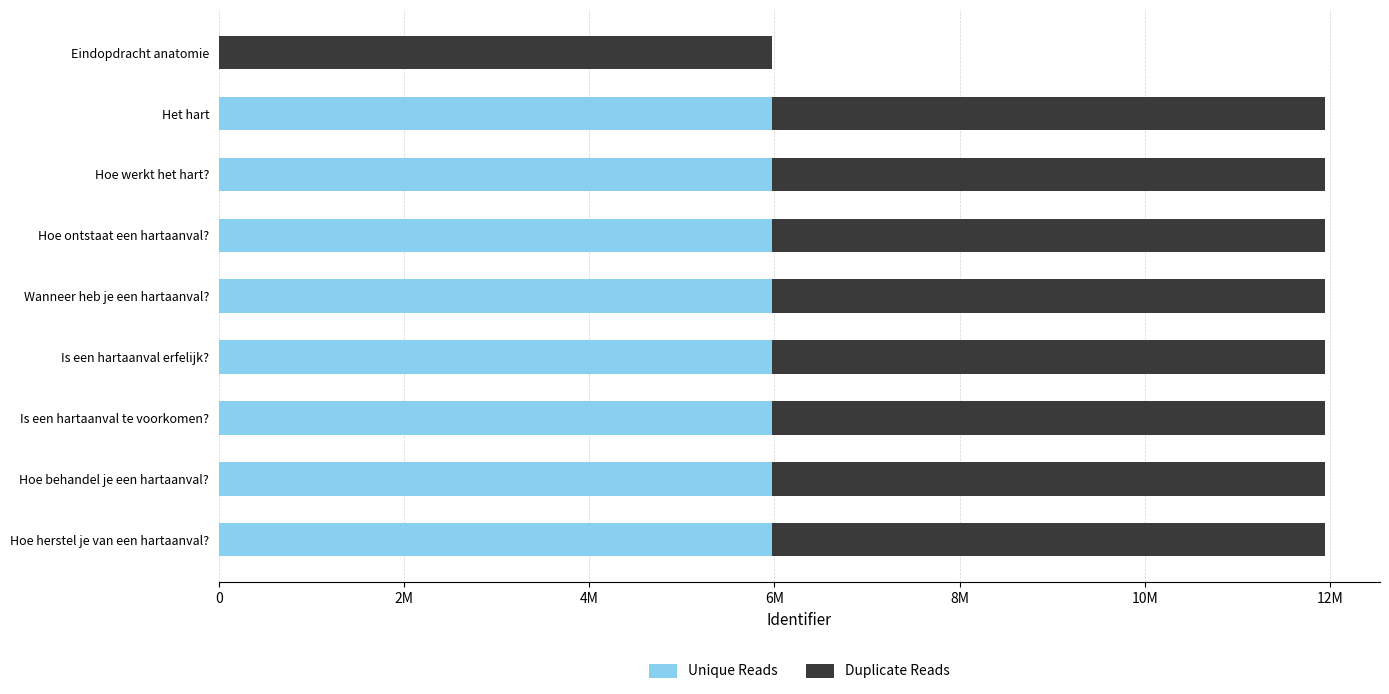

Where is Unique Reads nearest to the value 2985587?

Het hart